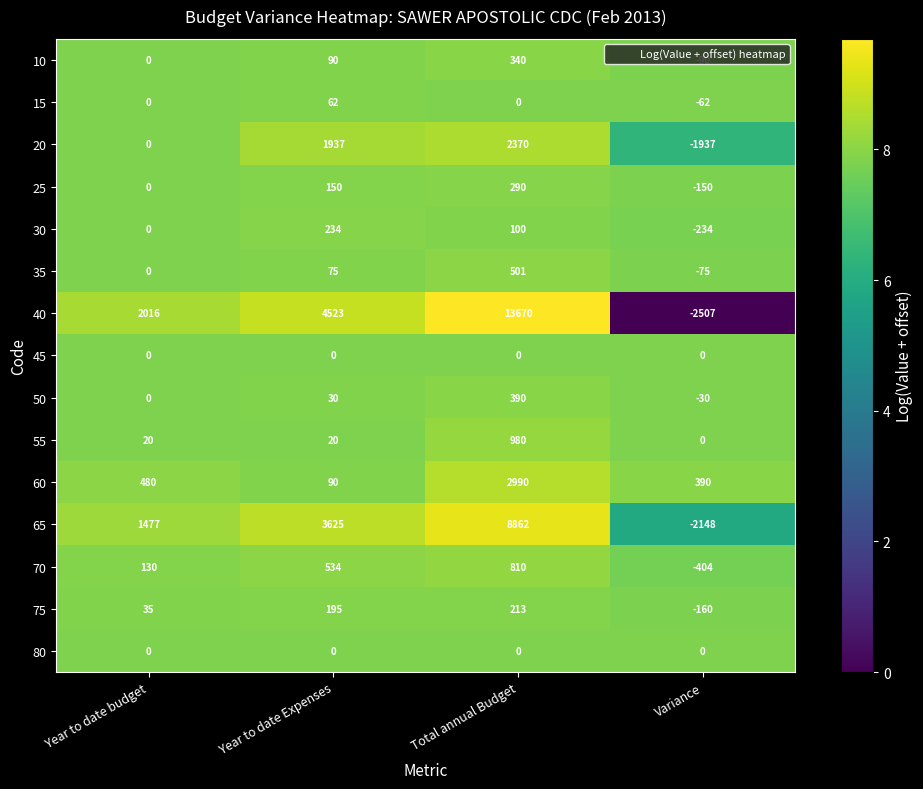

The 65 series shows 8862 at Total annual Budget. True or false?

True